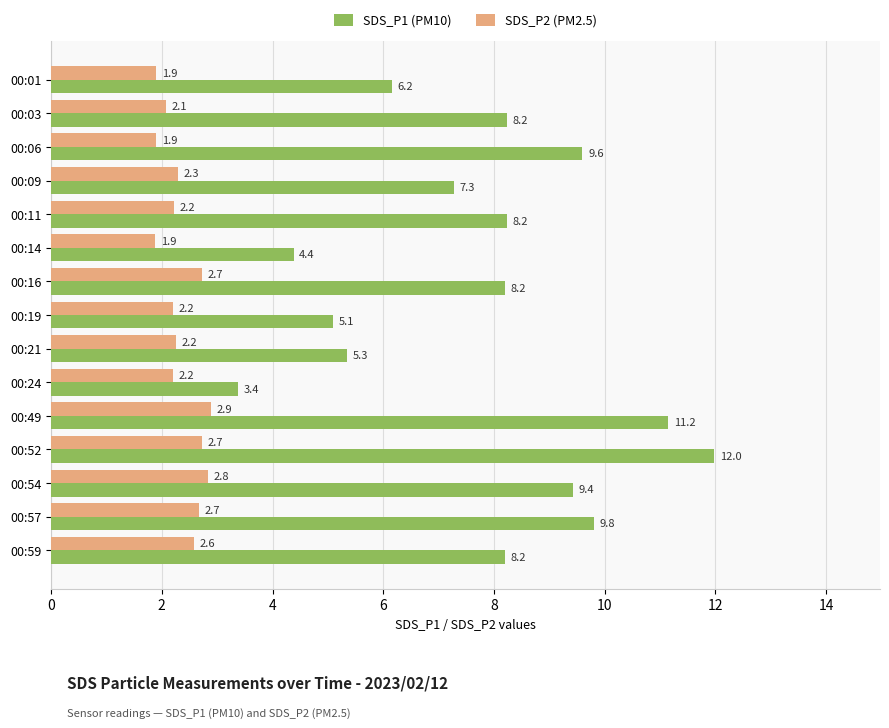

What is the approximate value of SDS_P1 (PM10) at 00:24?

3.4